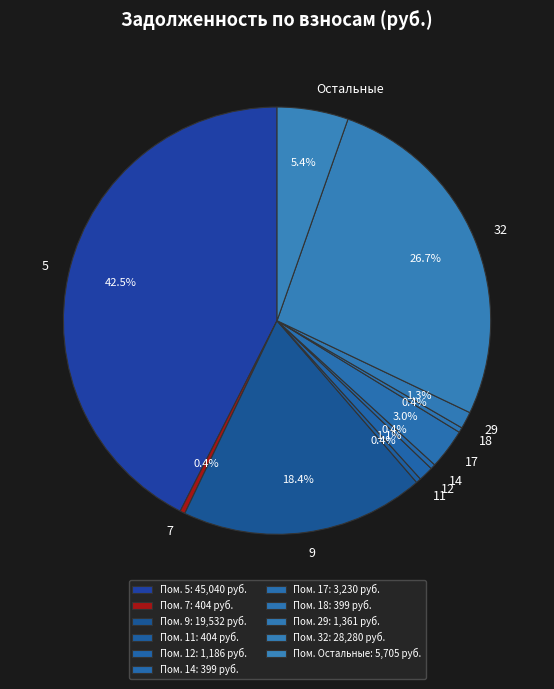

What is the total percentage of 18 and 5?

42.9%